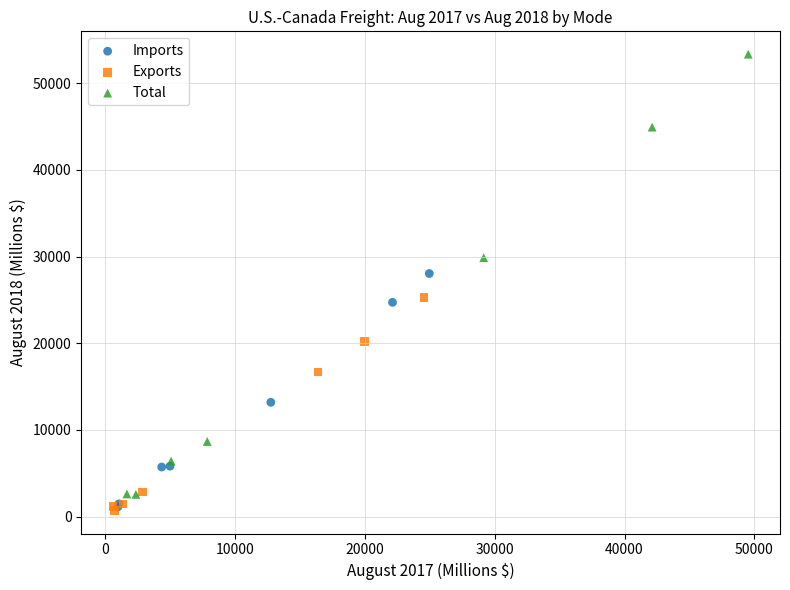

Which series has the widest spread of Y values?

Total